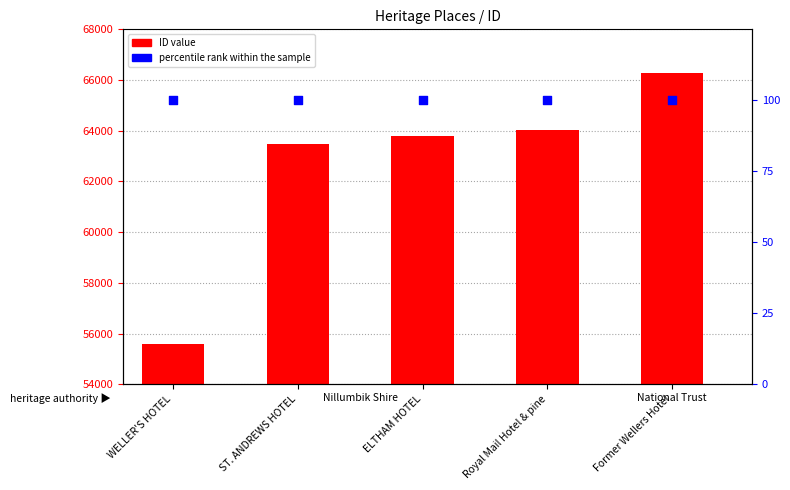

Which series has the widest spread of Y values?

ID value